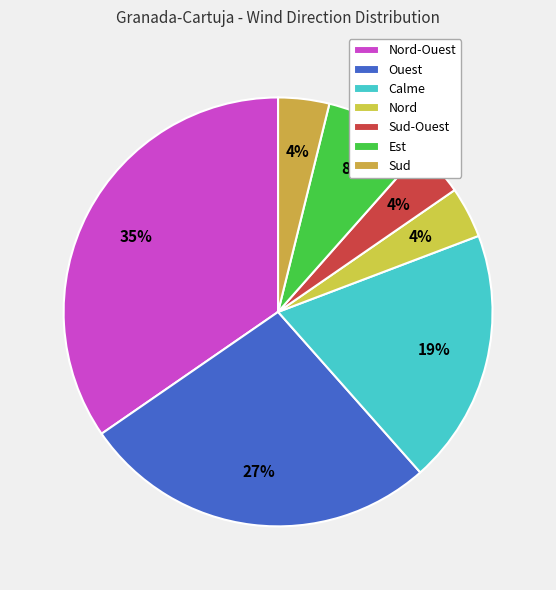

To the nearest percent, what is the difference between the largest and smallest slice percentages?

31%